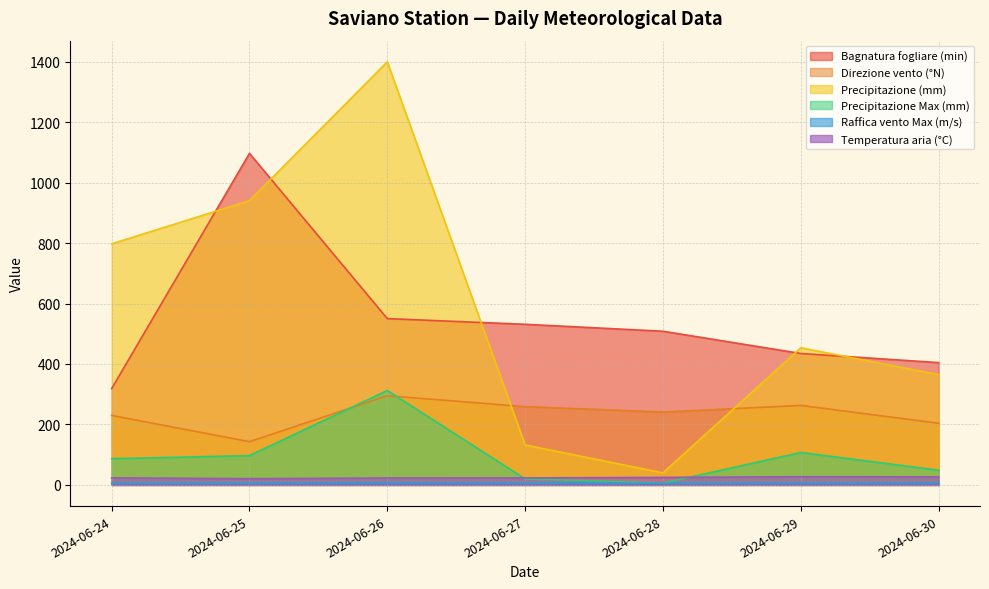

Which series has the largest total across all categories?

Precipitazione (mm)